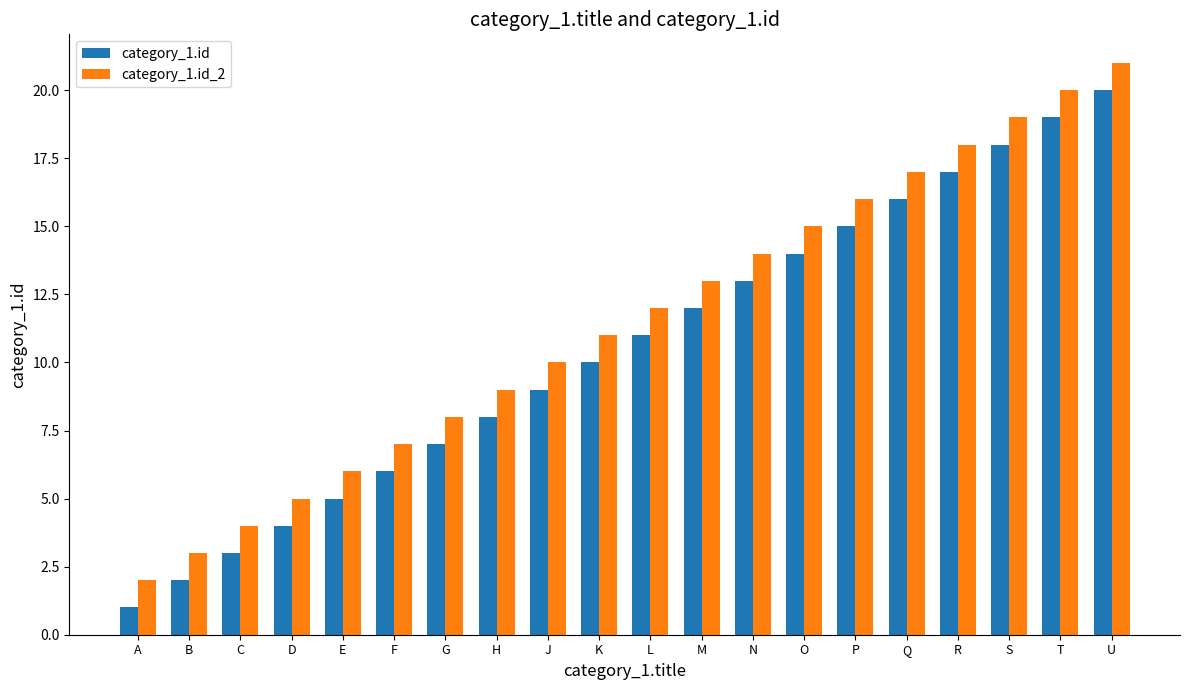

At L, list the series in order from smallest to largest.

category_1.id, category_1.id_2